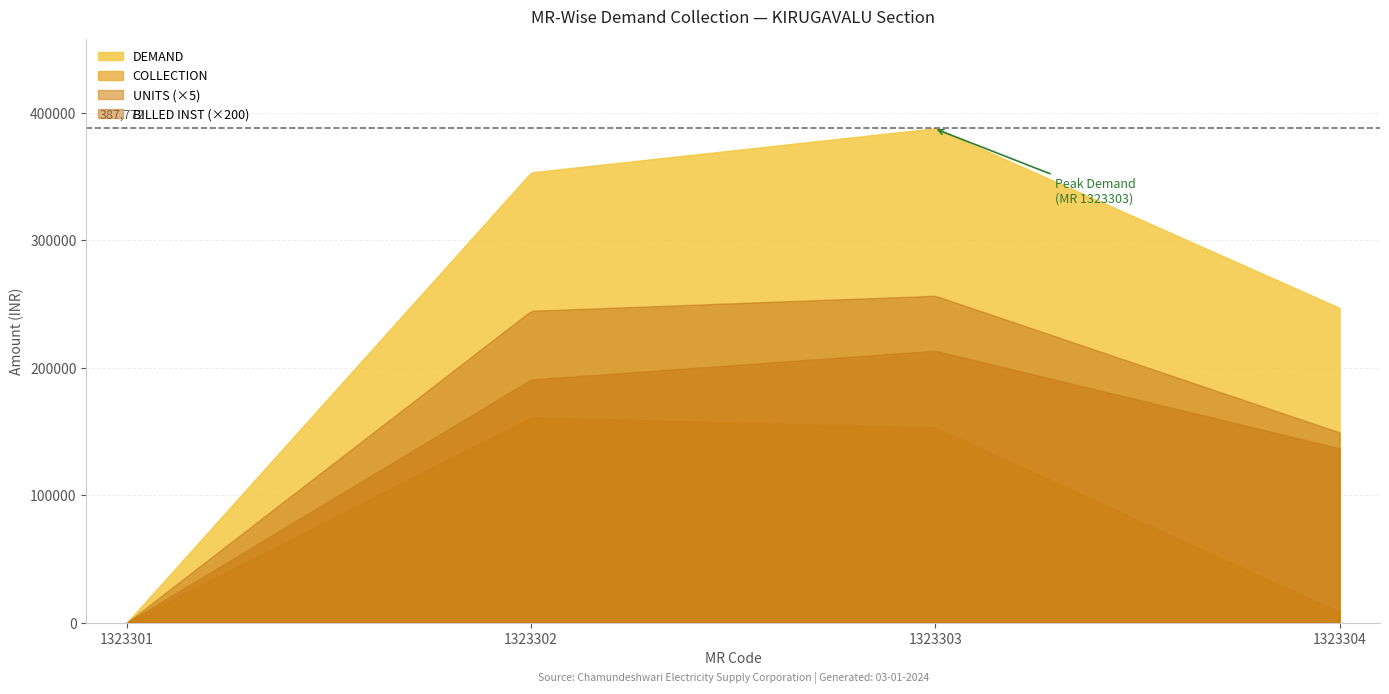

What is the approximate value of BILLED INSTALLATION at 1323304?

746.0